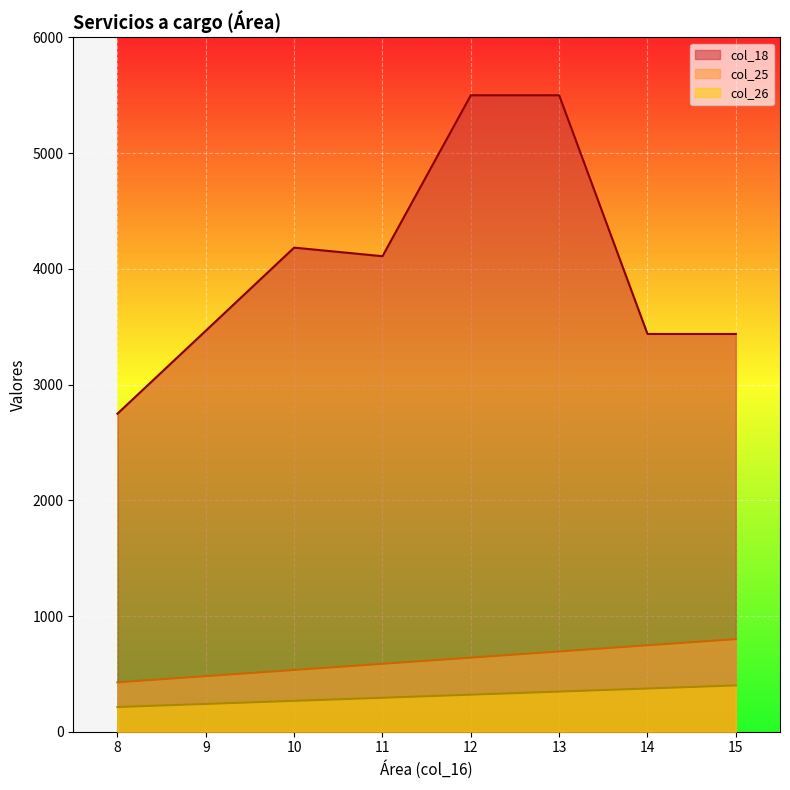

True or false: col_26 and col_25 cross at least once.

False